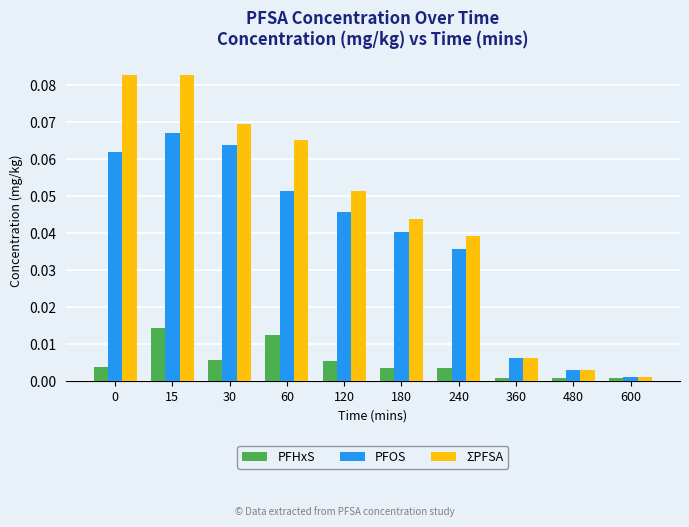

Rank the series by their maximum value, from lowest to highest.

PFHxS, PFOS, ΣPFSA